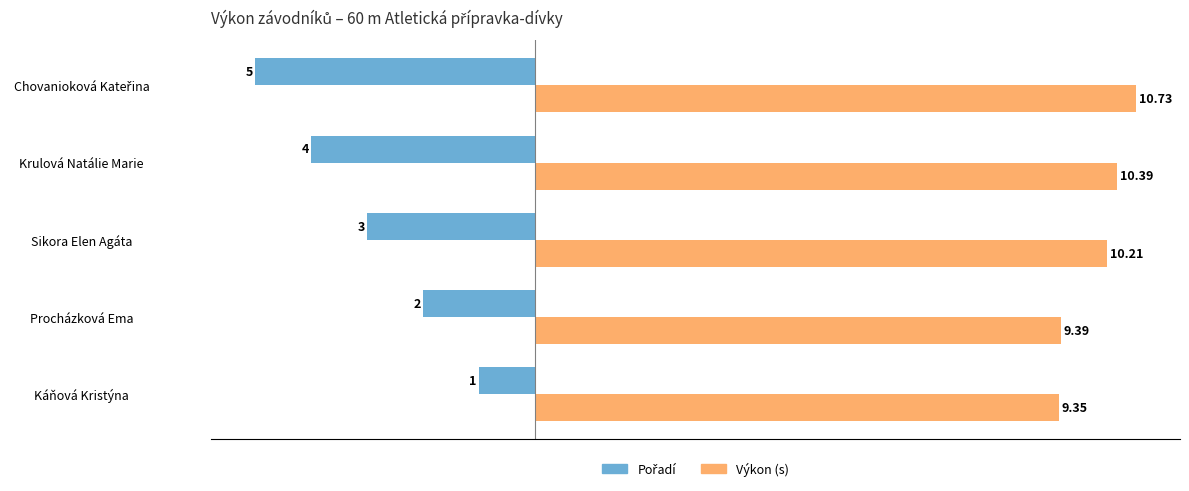

At which category is the sum across all series the highest?

Káňová Kristýna